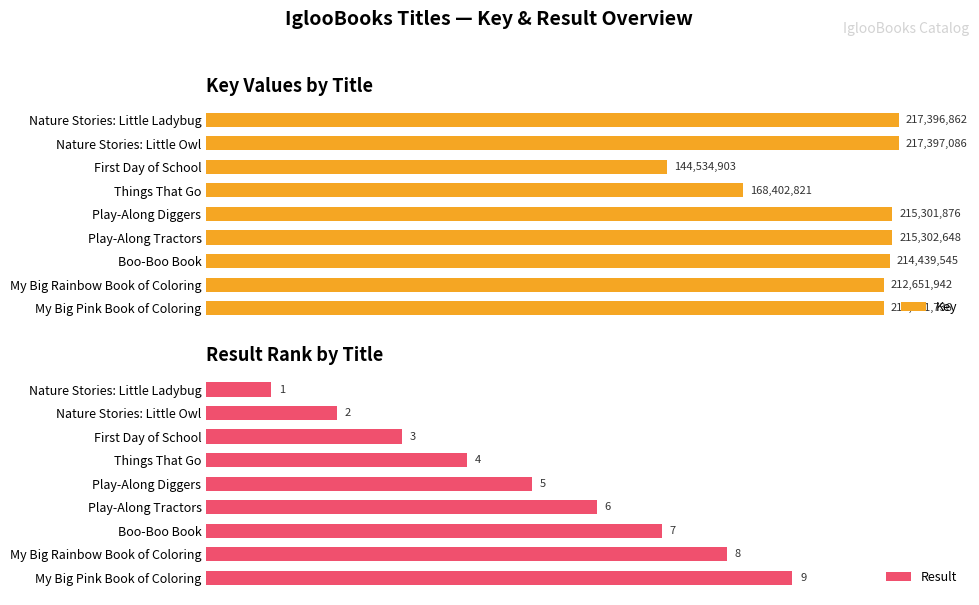

Where is Result nearest to the value 5?

Play-Along Diggers